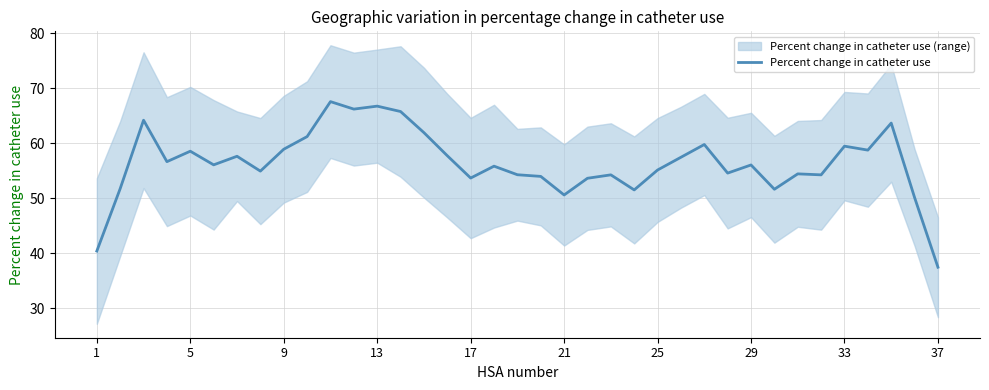

What is the maximum value for Percent change in catheter use?

67.6